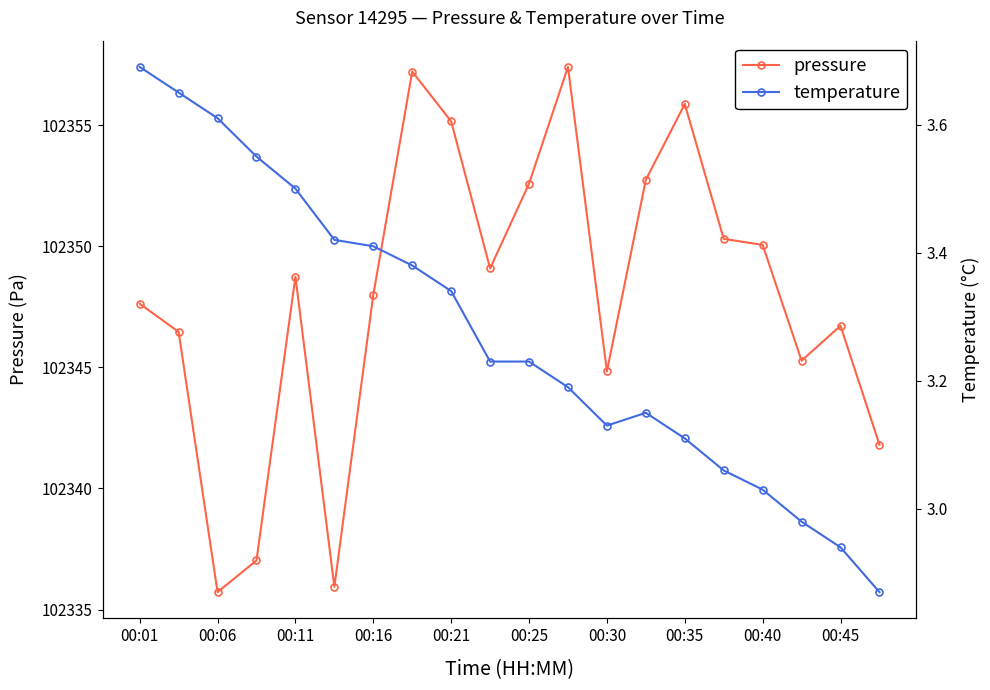

True or false: temperature and pressure cross at least once.

False